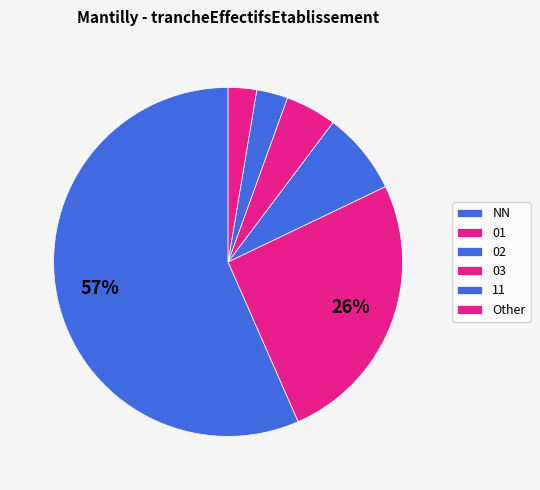

How many segments does this pie chart have?

6